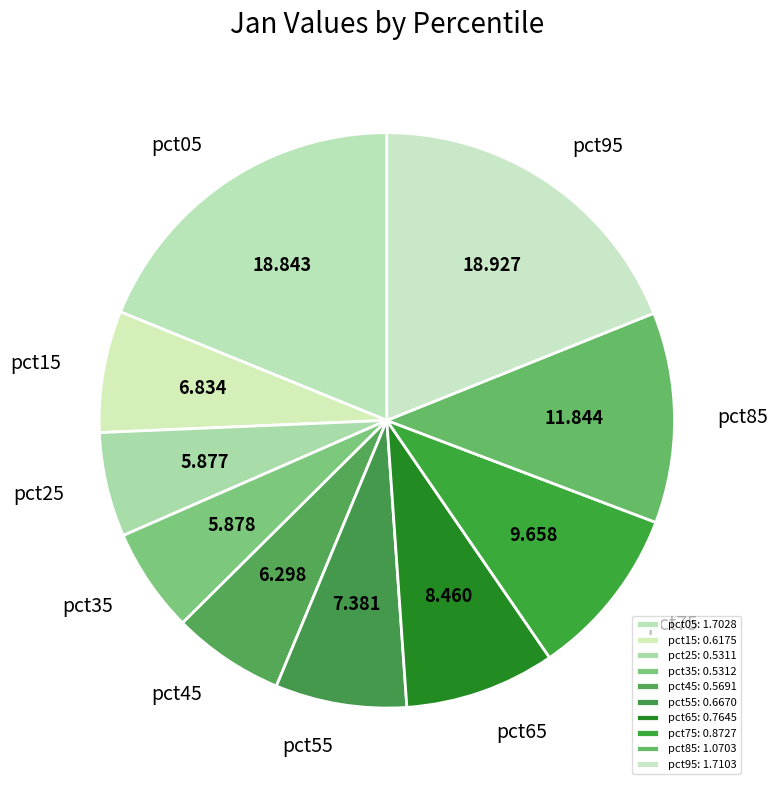

Rank the categories by value from lowest to highest.

pct25, pct35, pct45, pct15, pct55, pct65, pct75, pct85, pct05, pct95